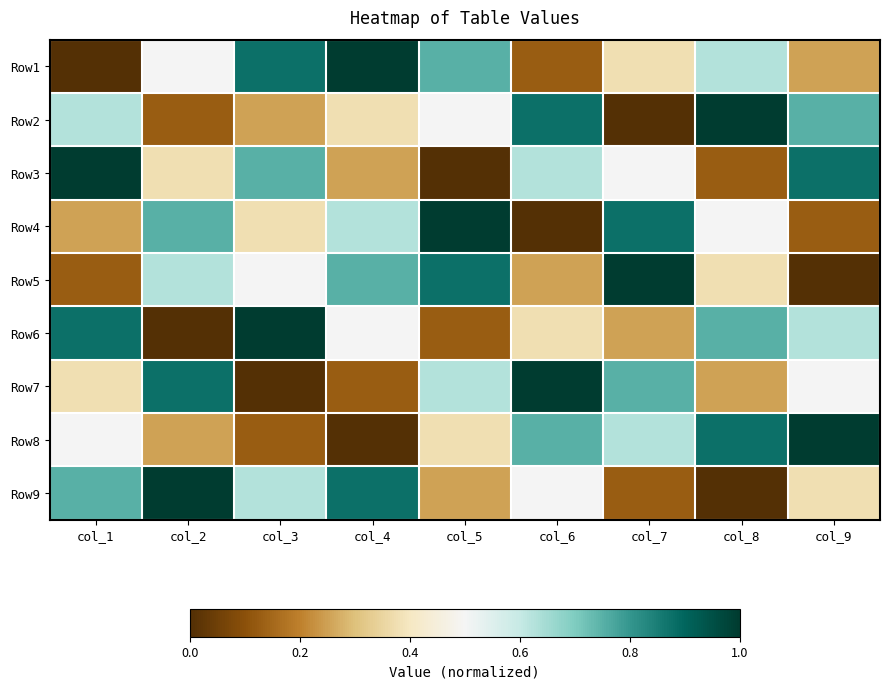

At which category is the sum across all series the highest?

col_1